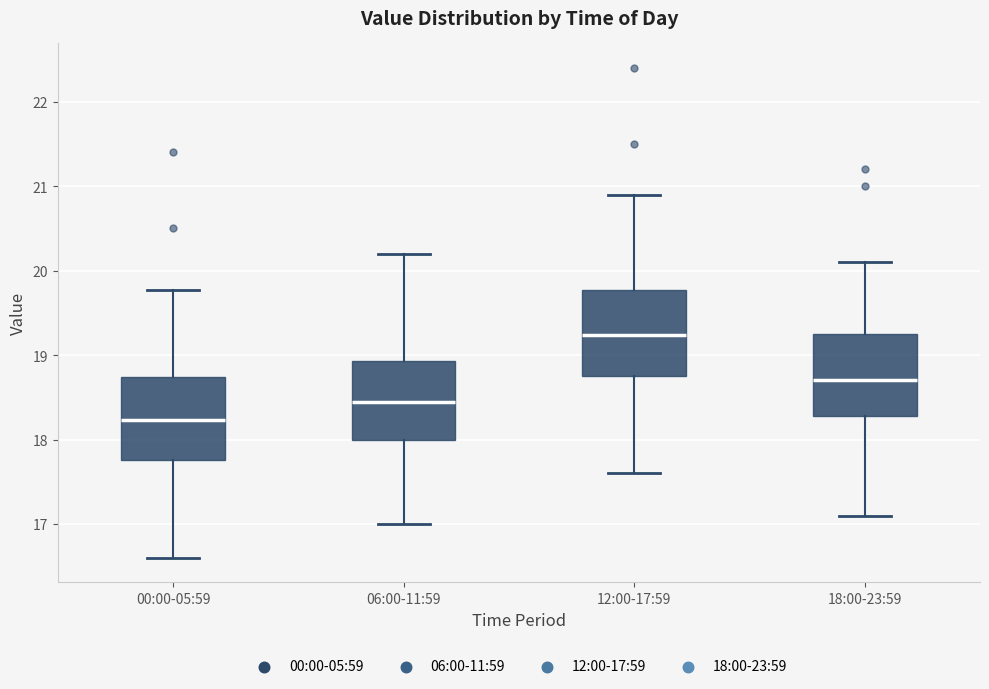

Which box has the highest median line?

12:00-17:59